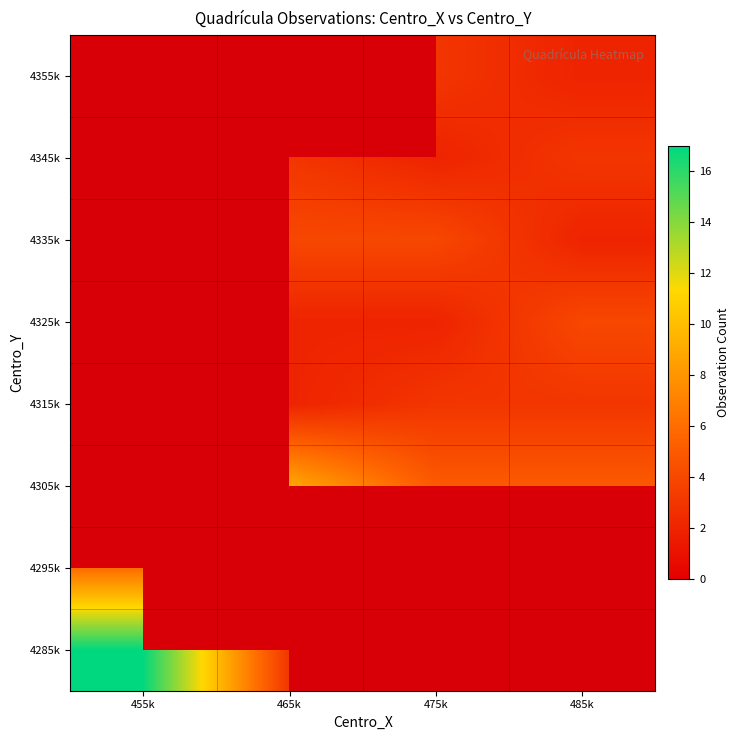

At how many categories does at least one series exceed 8?

2